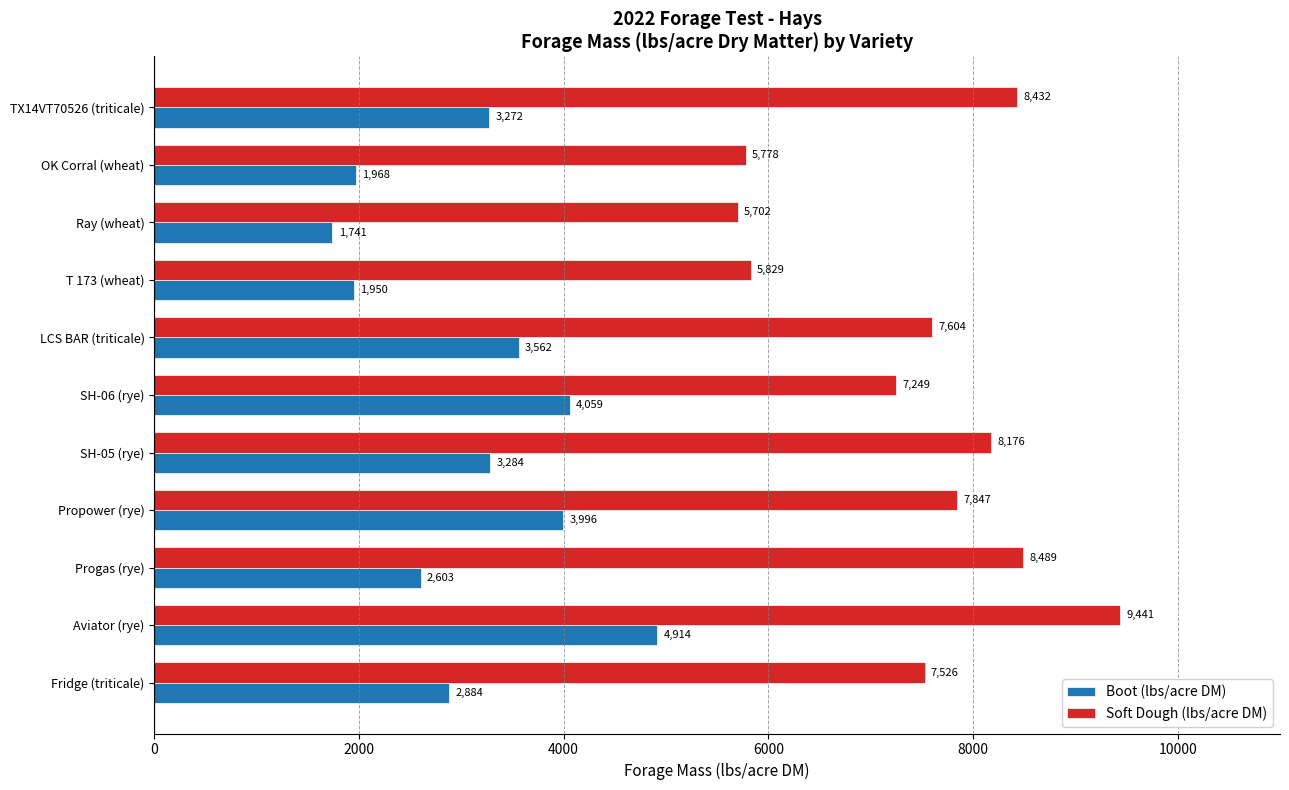

The value of Boot (lbs/acre DM) at SH-05 (rye) is 3283.6. True or false?

True